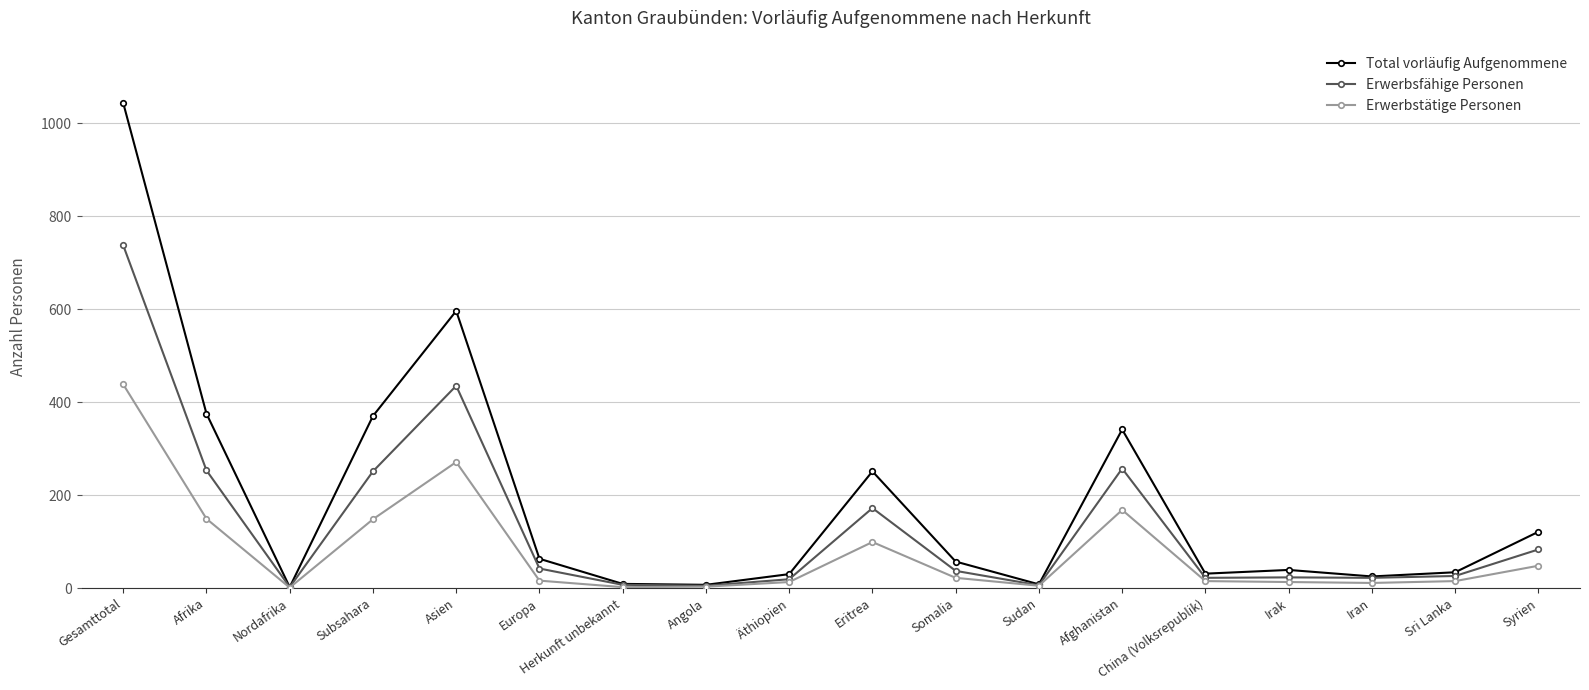

True or false: Erwerbsfähige Personen has more than 1 interior local peaks.

True